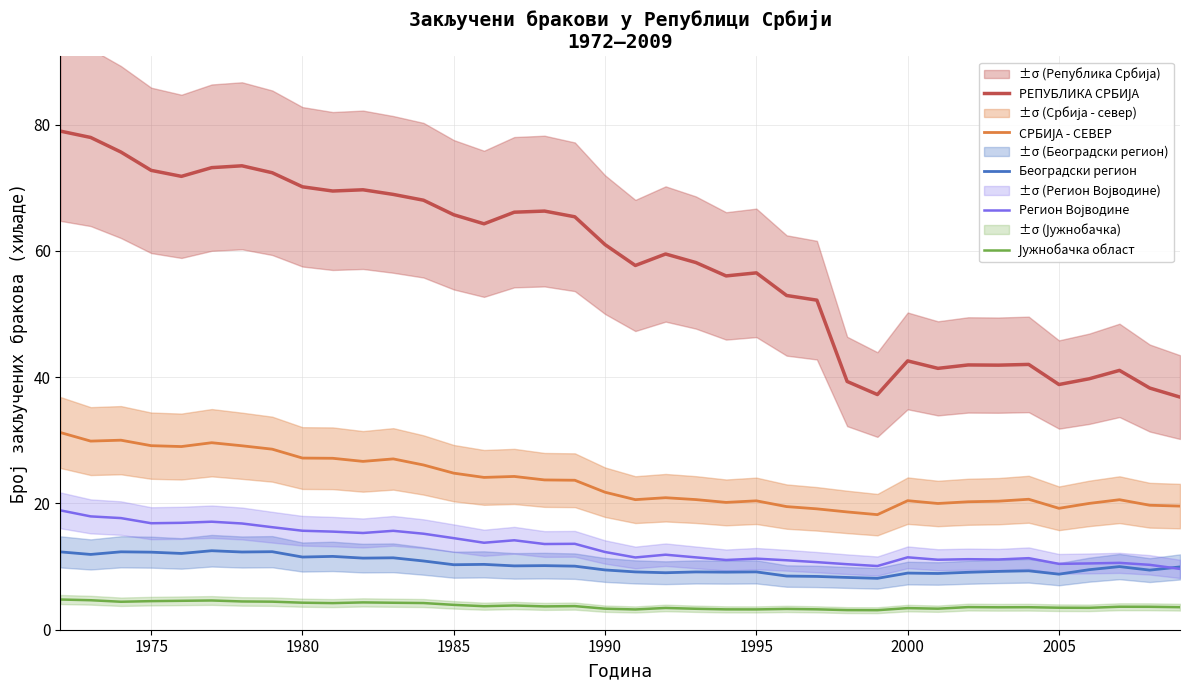

Which series has the largest total across all categories?

РЕПУБЛИКА СРБИЈА